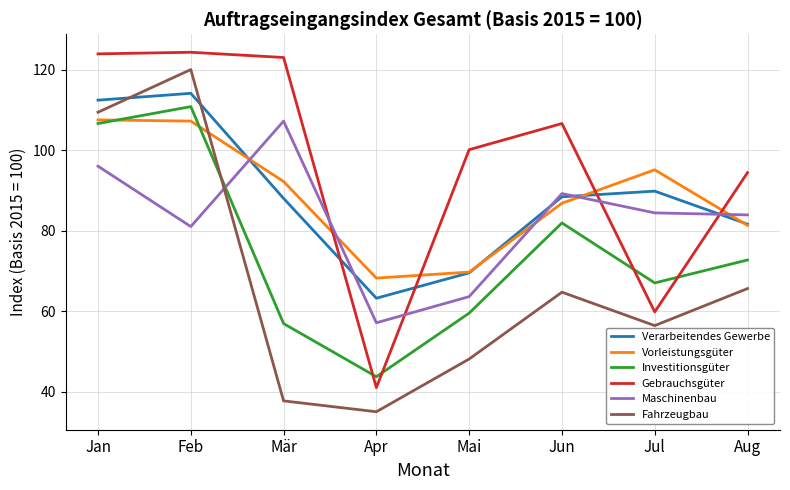

In Maschinenbau, how many points are lower than both neighbors (excluding endpoints)?

2